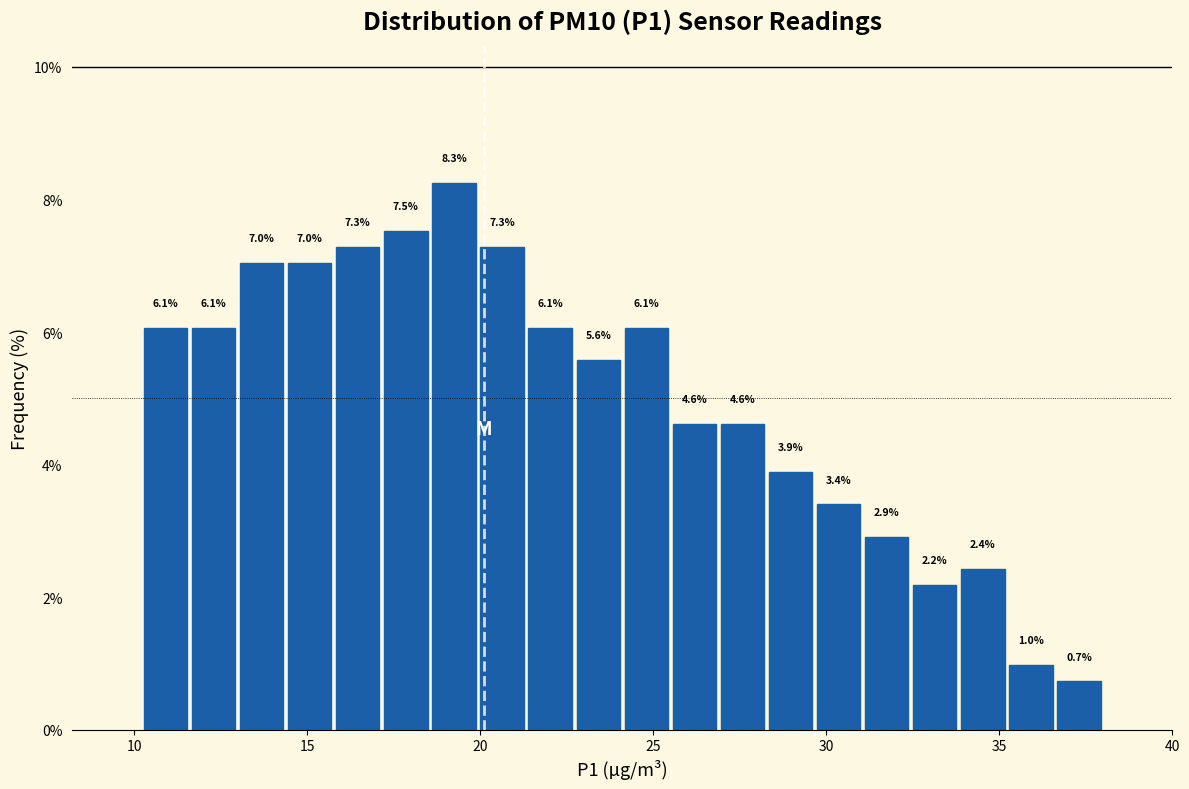

Around what value on the x-axis is the tallest bar? Give the approximate position of its centre, as read against the axis.

19.0